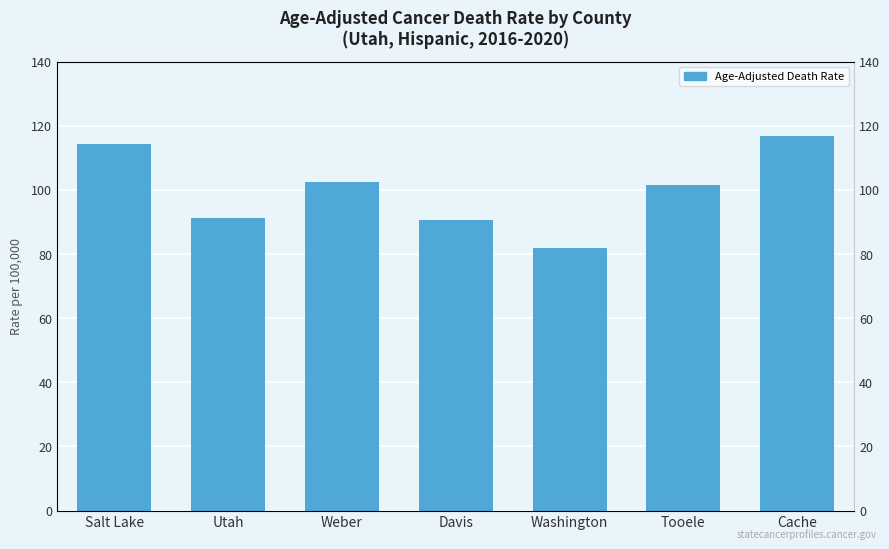

Where does the data first go above 101?

Salt Lake